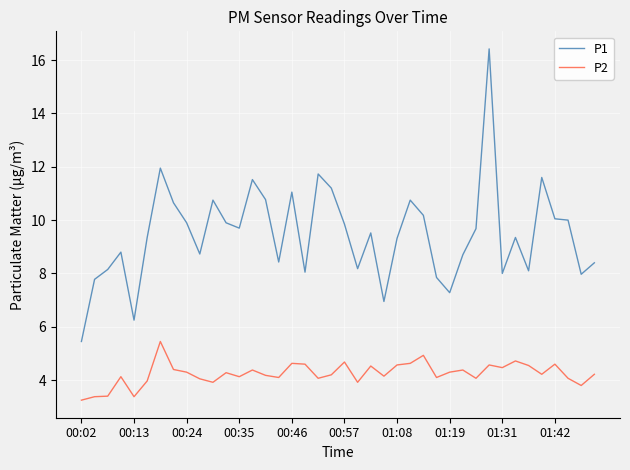

What is the difference between the maximum and minimum values in the P1 series?

11.0